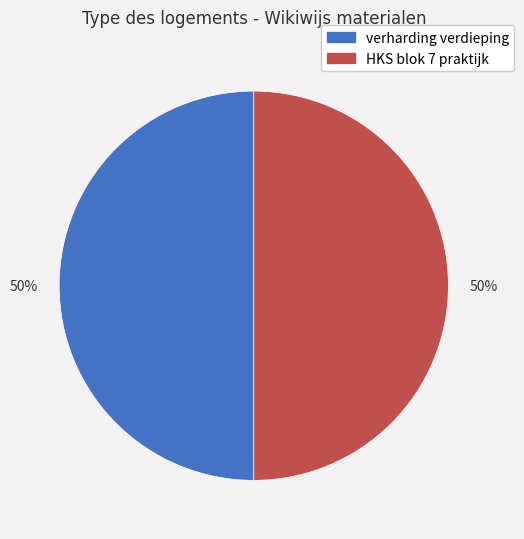

True or false: verharding verdieping accounts for 50% of the total.

True